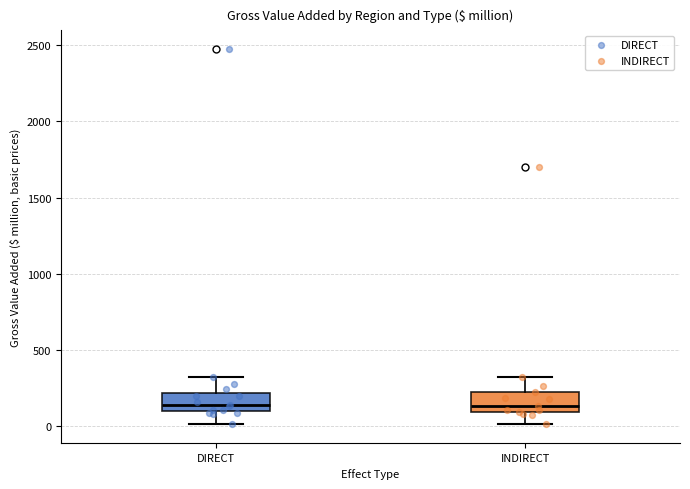

Where does the lower whisker of the box for INDIRECT end on the y-axis? The values are not printed on the chart, so give them approximately, as read against the axis.

0